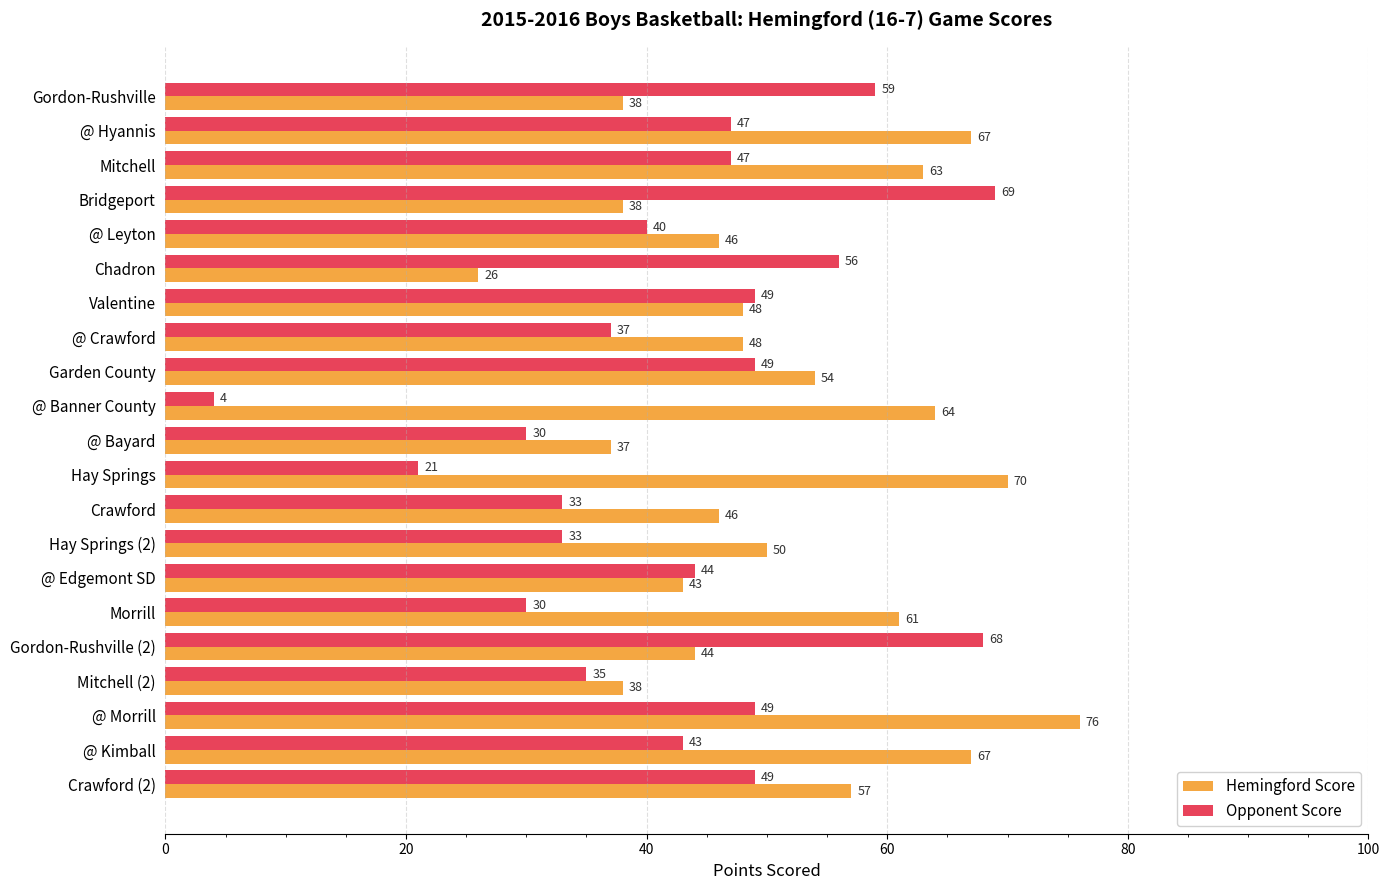

The Hemingford Score series shows 44 at @ Morrill. True or false?

False